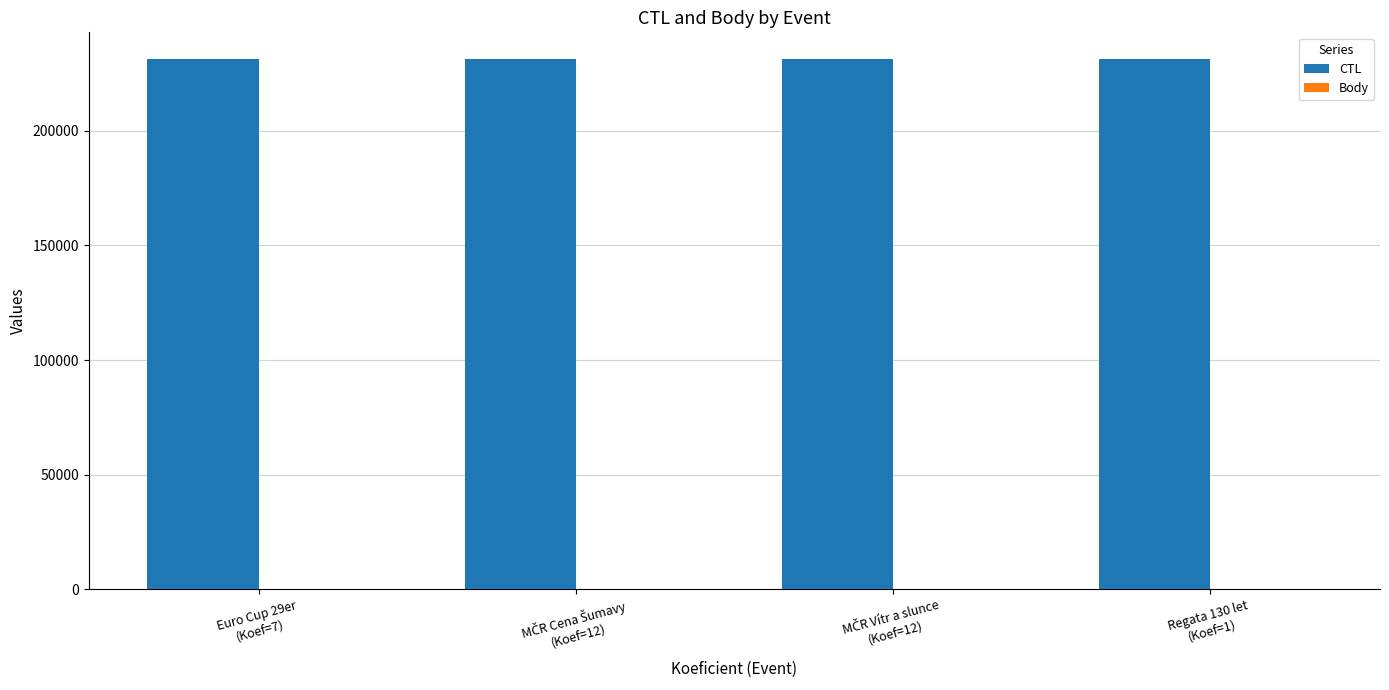

What is the maximum value for CTL?

231334.0